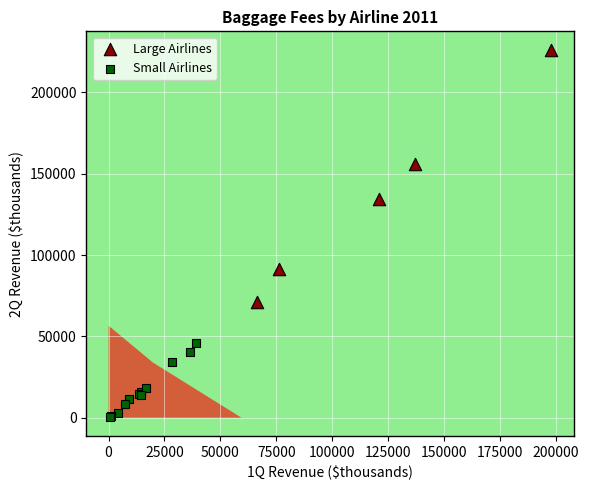

Which series has the widest spread of Y values?

Large Airlines